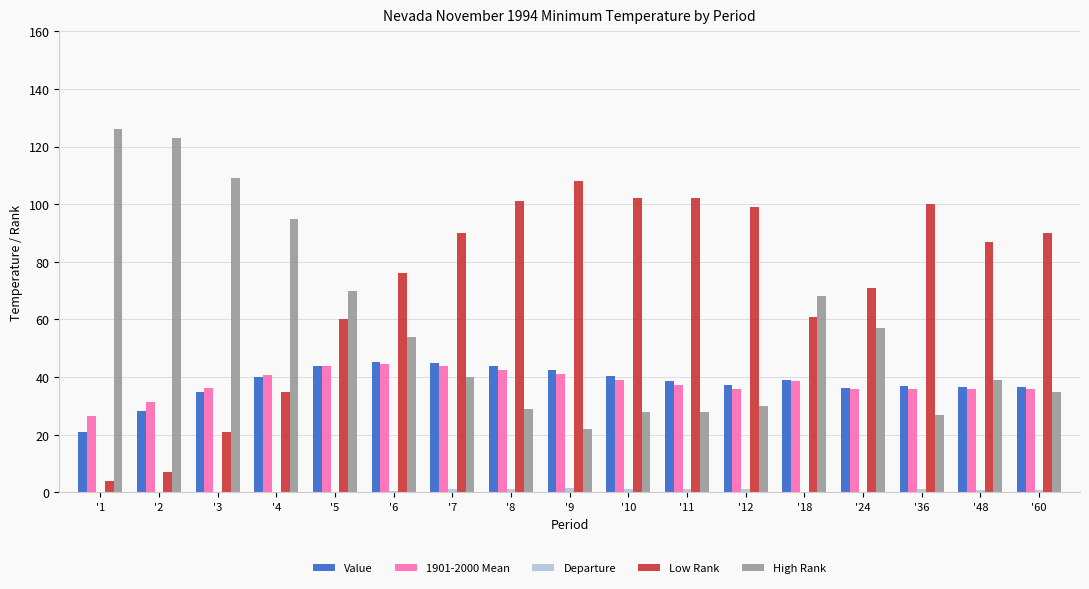

At which category is the sum across all series the highest?

'6